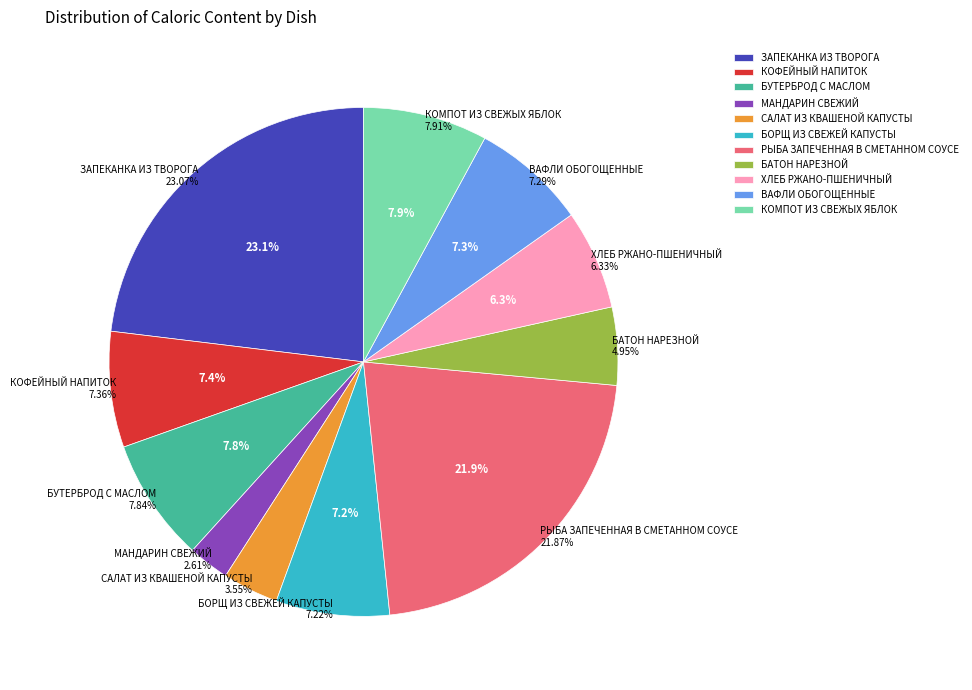

What percentage is the БУТЕРБРОД С МАСЛОМ slice, to the nearest percent?

8%